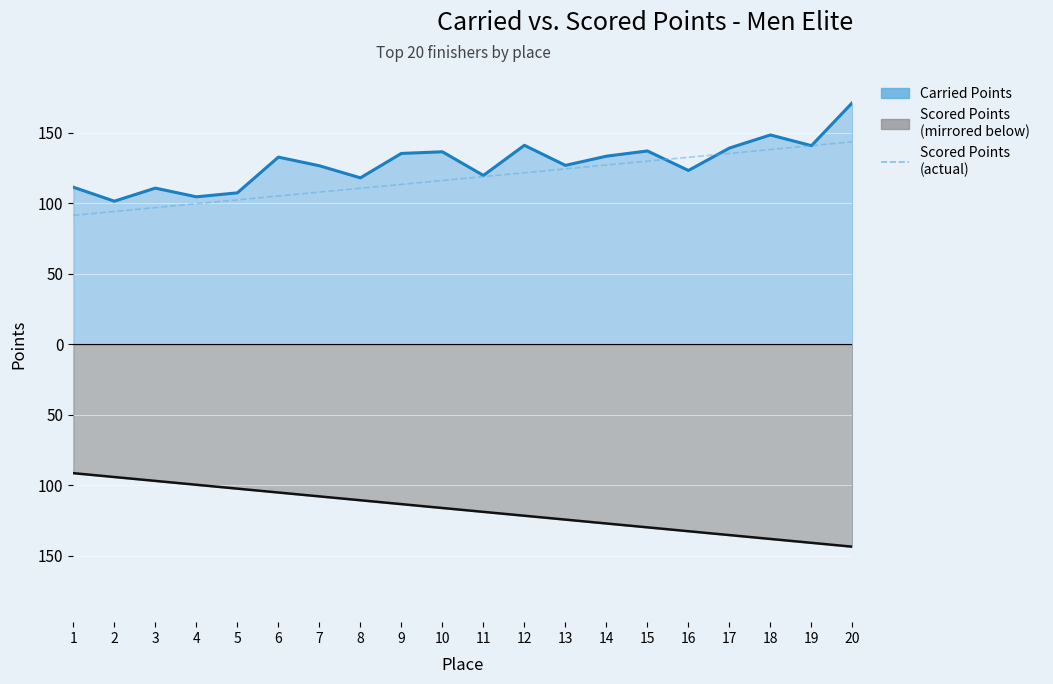

Where does the Scored Points (actual) series first go above 118?

11